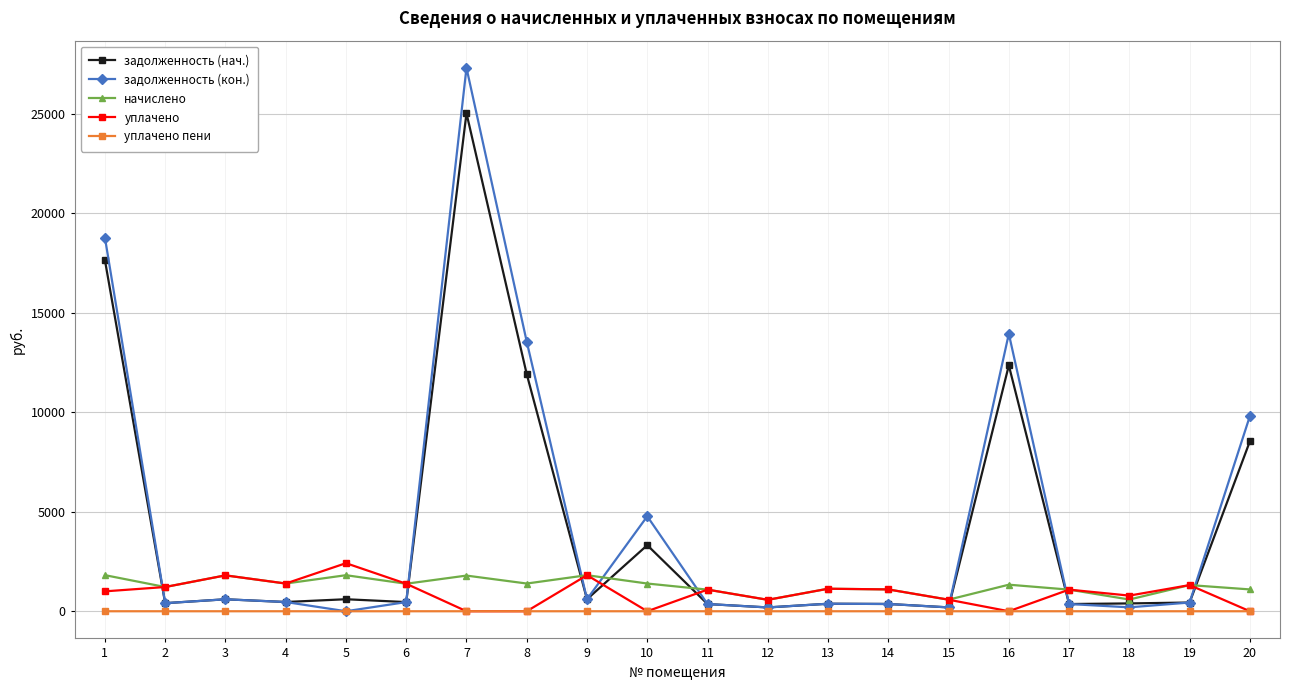

Which series has the largest total across all categories?

задолженность (кон.)